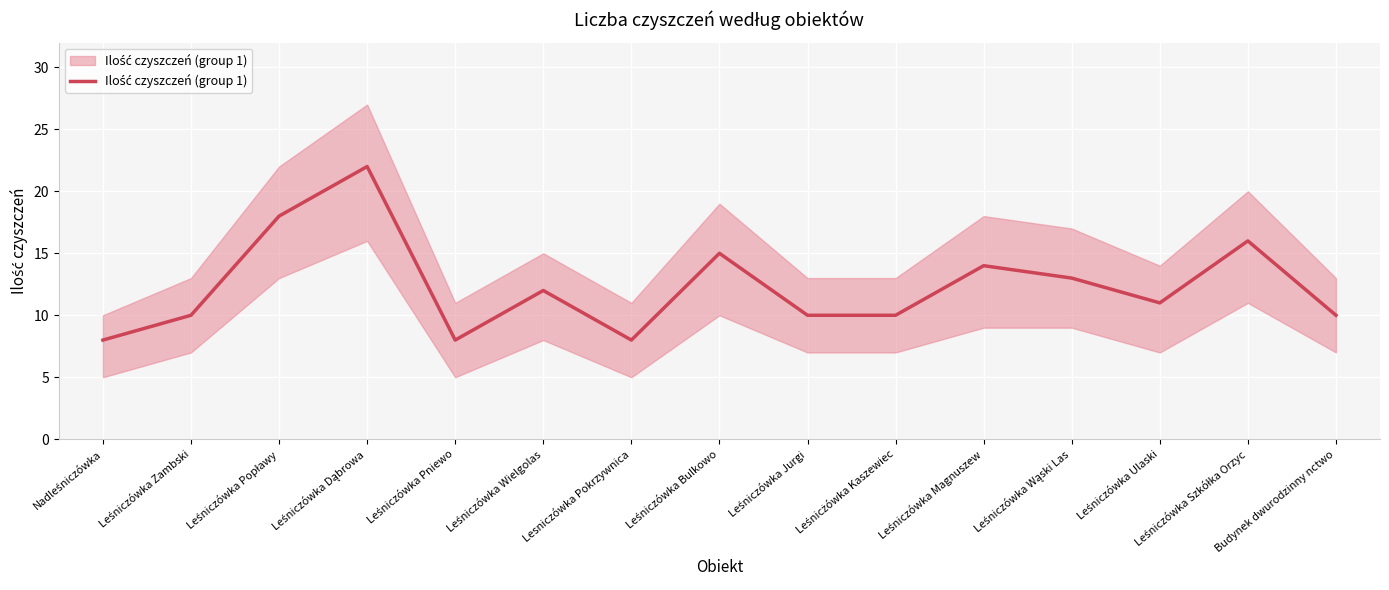

The value at Lesniczówka Pokrzywnica is 14. True or false?

False